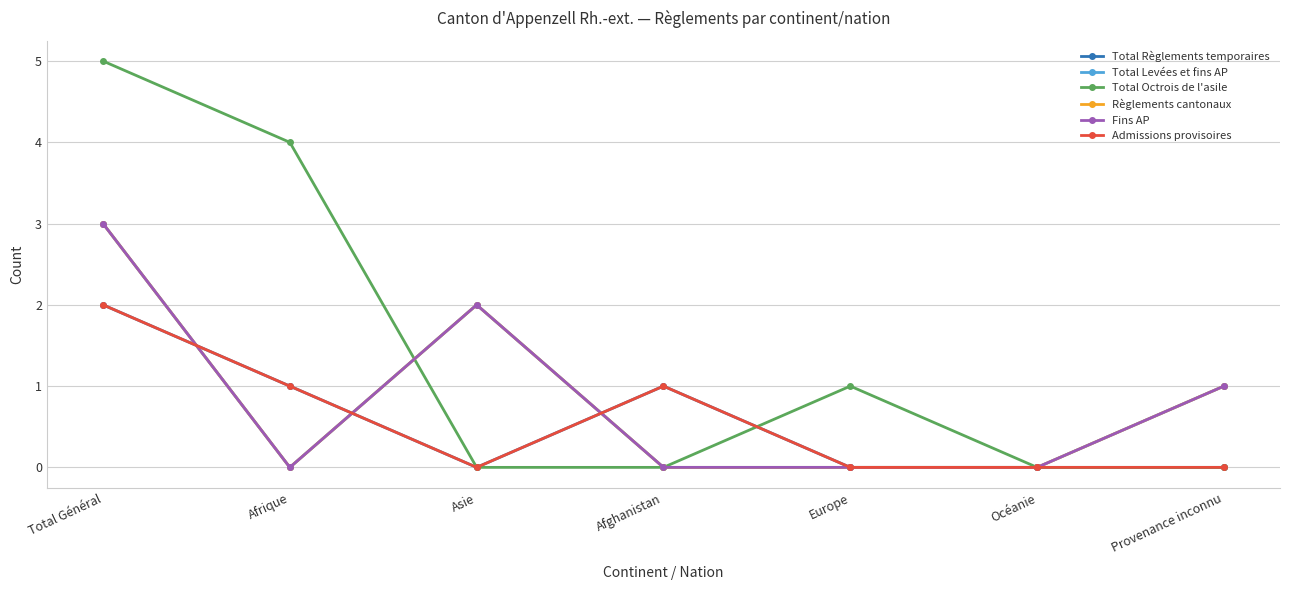

What is the difference between the Admissions provisoires values at Afrique and Total Général?

1